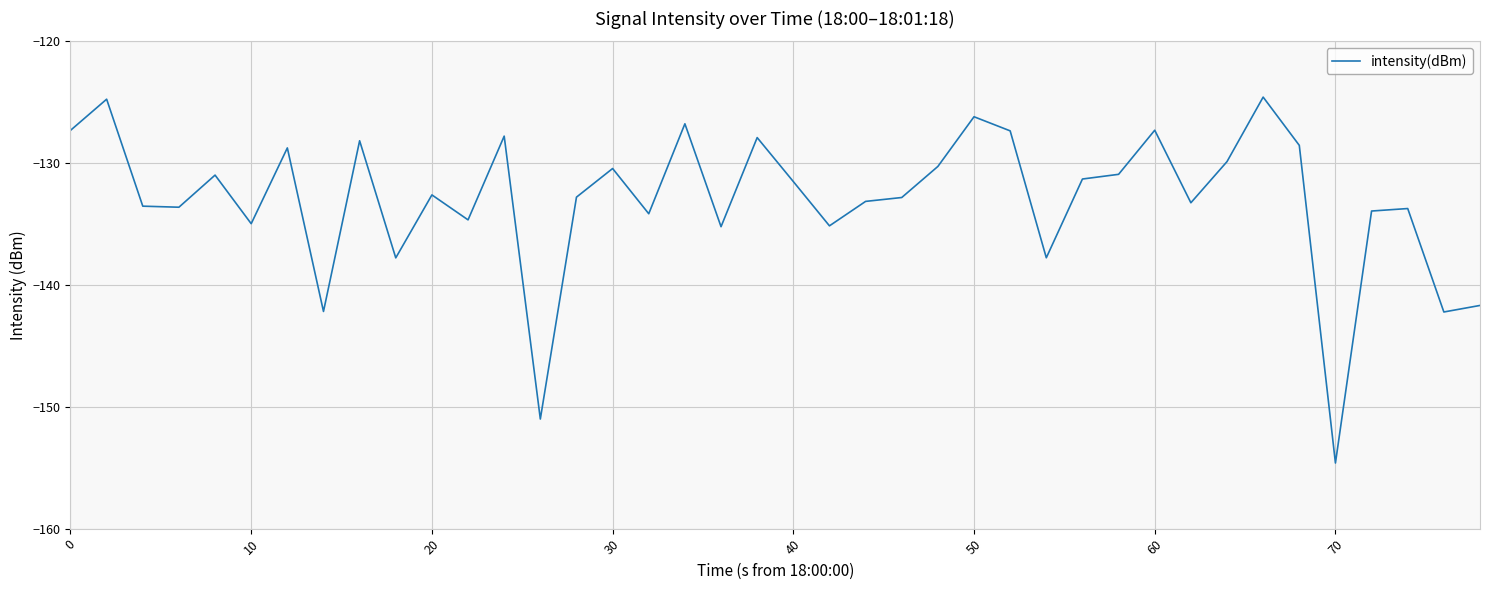

How many values are below -132?

21